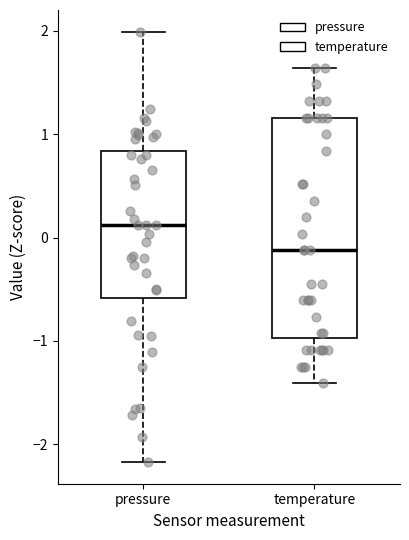

Where is the lower edge of the box for temperature on the y-axis? The values are not printed on the chart, so give them approximately, as read against the axis.

-1.0